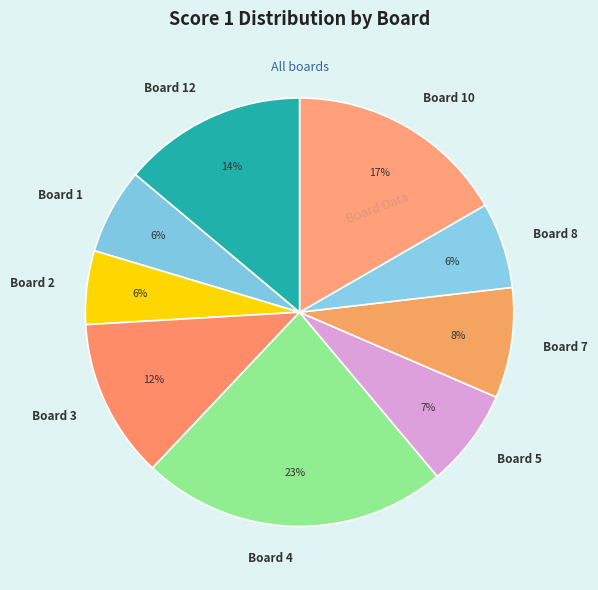

Between Board 2 and Board 3, which is larger?

Board 3